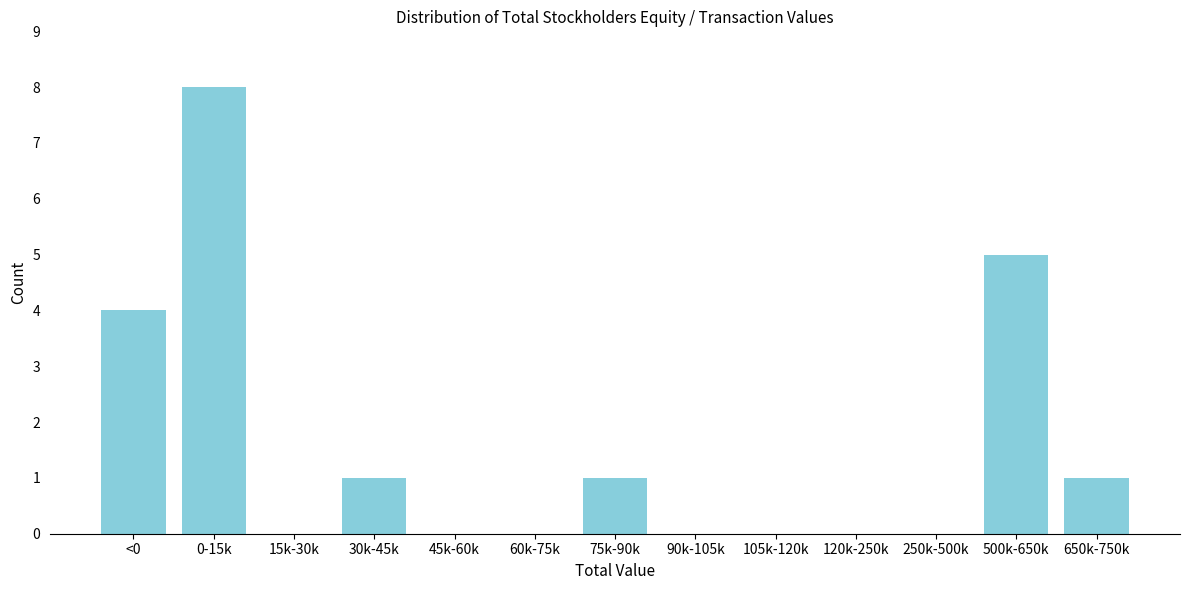

Reading right to left, transcribe all the data shown in this chart.

650k-750k=1	500k-650k=5	250k-500k=0	120k-250k=0	105k-120k=0	90k-105k=0	75k-90k=1	60k-75k=0	45k-60k=0	30k-45k=1	15k-30k=0	0-15k=8	<0=4